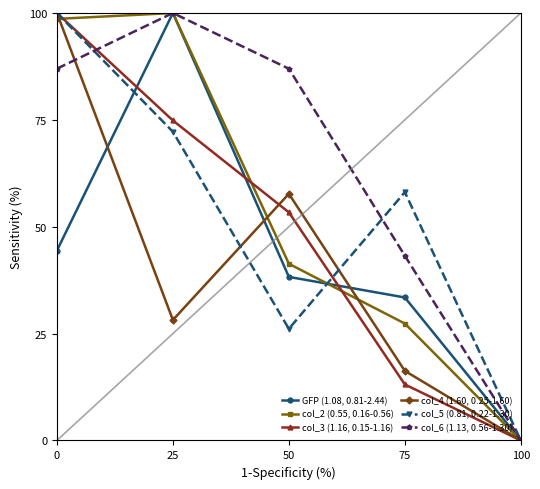

Where is the first local maximum for GFP (1.08, 0.81-2.44)?

25